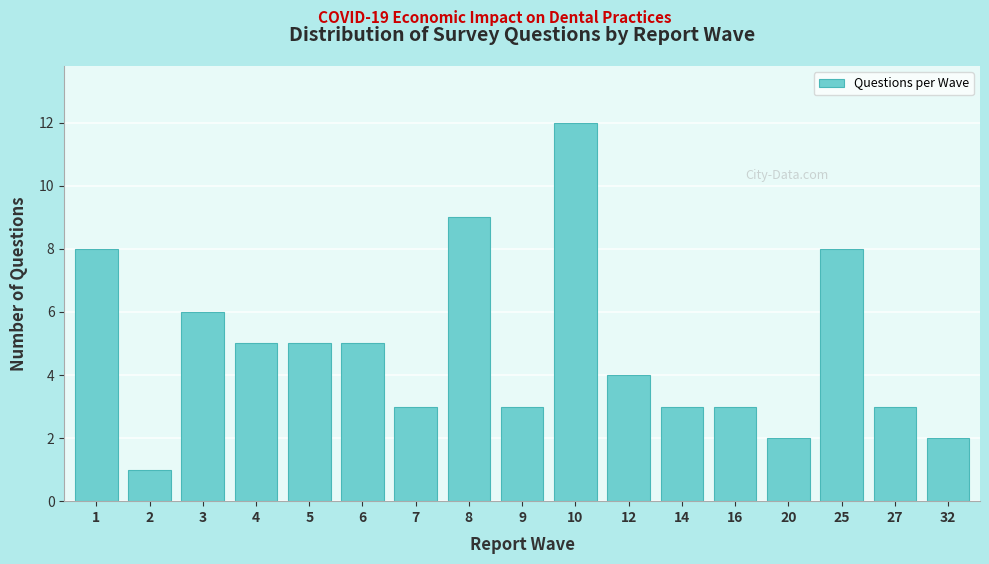

Reading left to right, list all the values displayed in this chart.

1=8	2=1	3=6	4=5	5=5	6=5	7=3	8=9	9=3	10=12	12=4	14=3	16=3	20=2	25=8	27=3	32=2